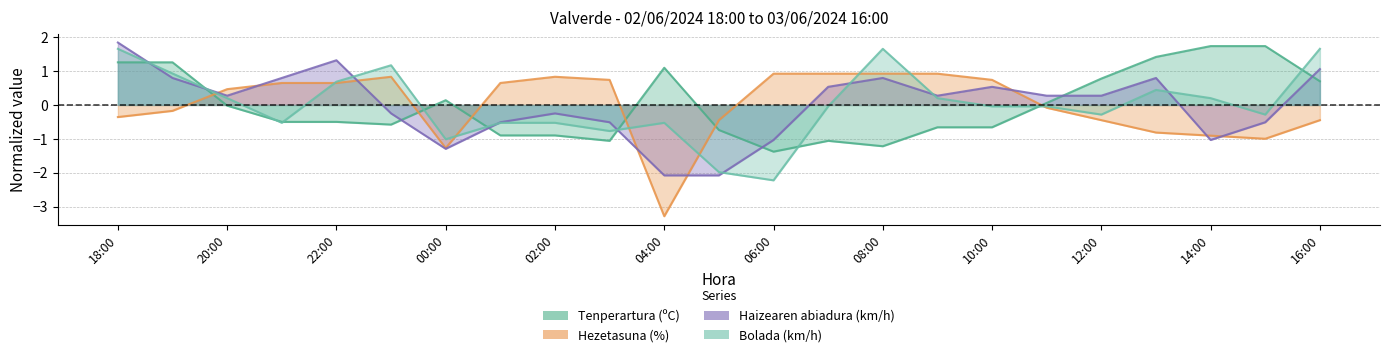

How many times do Haizearen abiadura (km/h) and Tenperartura (ºC) cross each other?

8